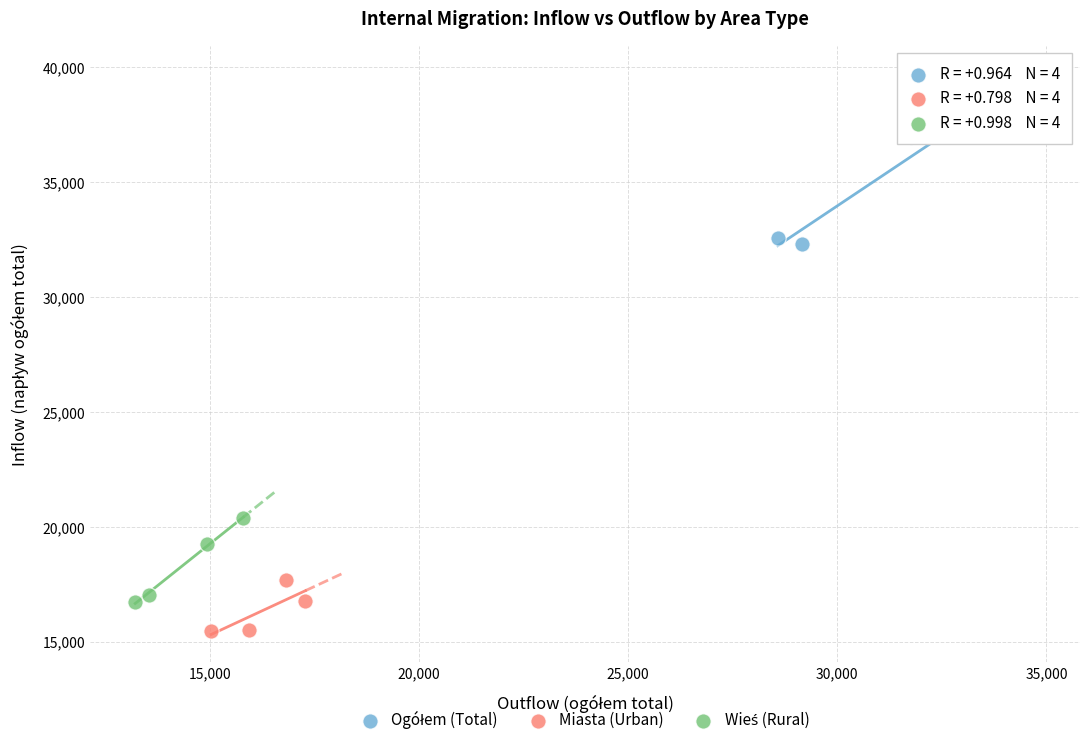

Which series reaches the minimum Y coordinate?

Miasta (Urban)